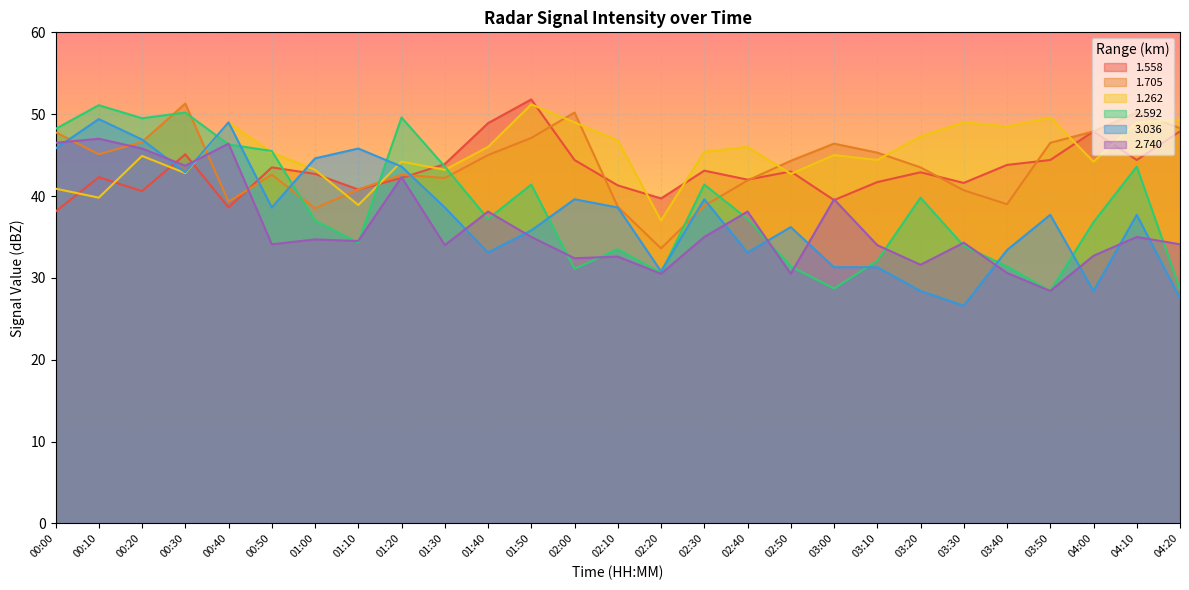

List the series in order of their peak value, lowest first.

2.740, 3.036, 2.592, 1.262, 1.705, 1.558